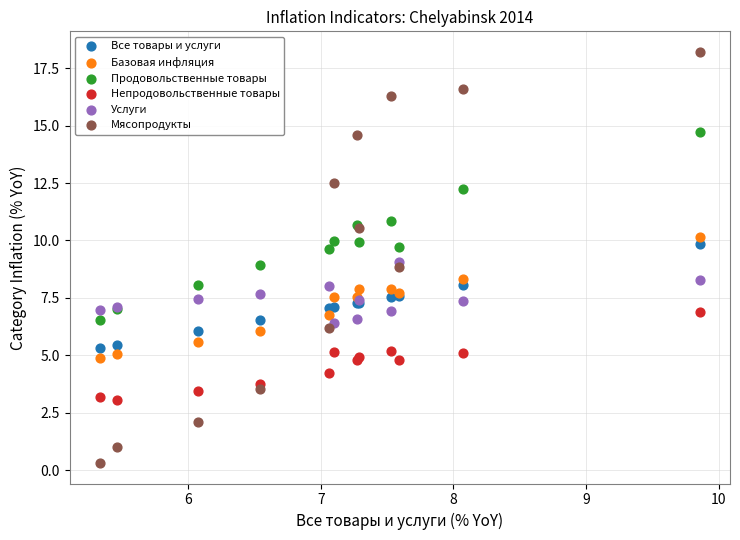

Which series reaches the minimum Y coordinate?

Мясопродукты